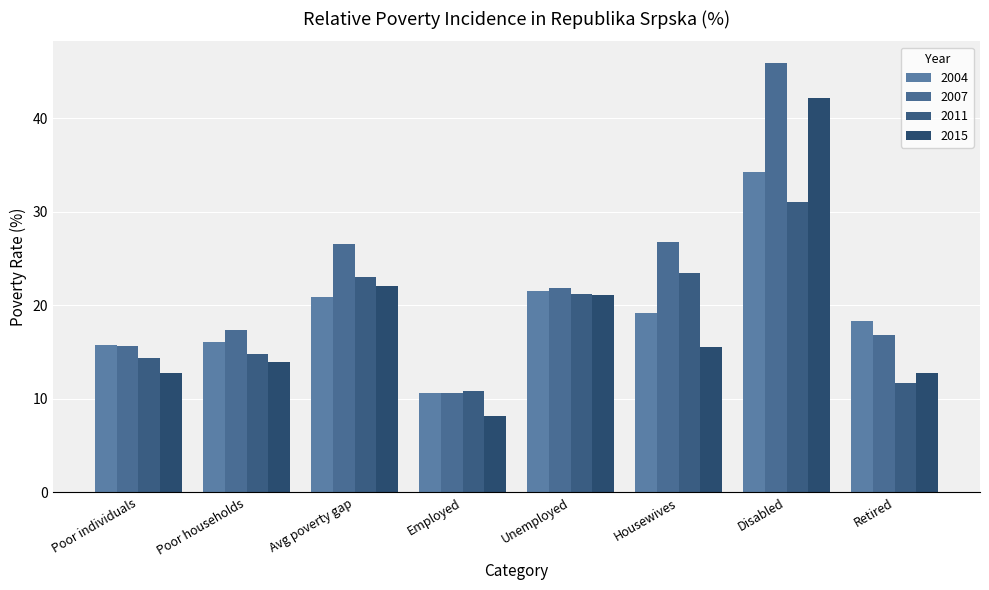

Which label corresponds to the largest value in the chart?

Disabled